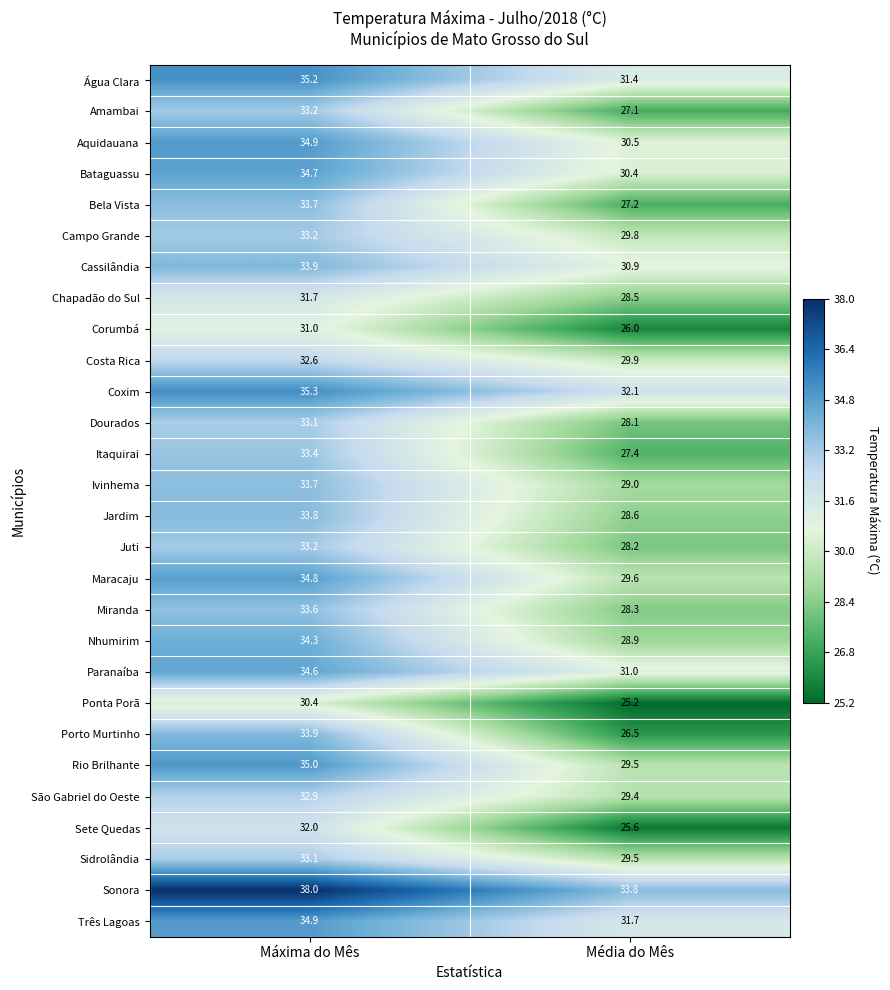

What is the greatest value displayed?

38.0